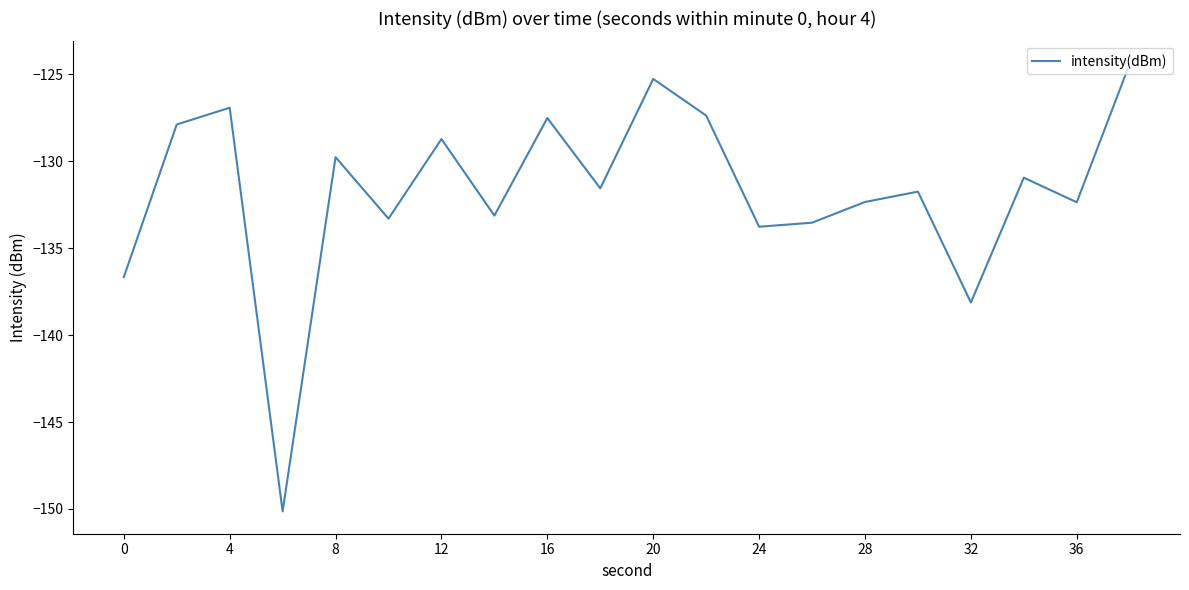

What is the difference between the maximum and minimum values?

25.8